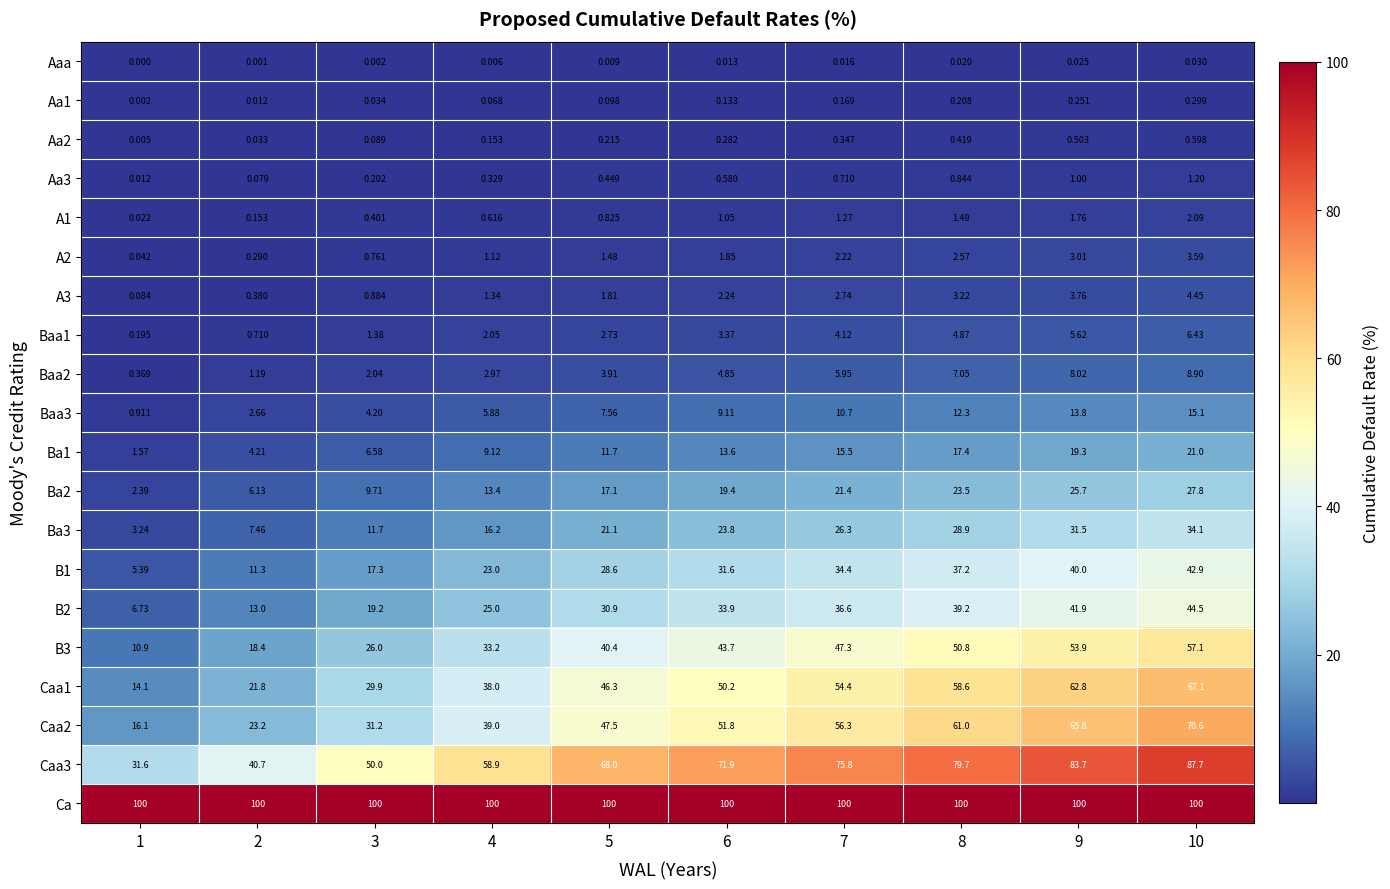

Which series has the largest total across all categories?

Ca